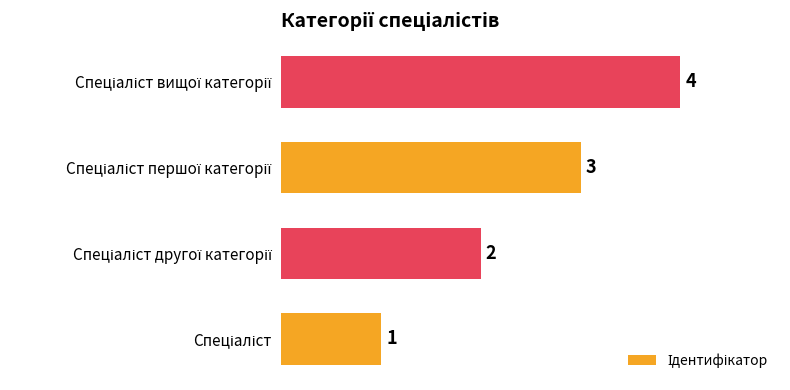

Count the values in the range 2 to 4.

3